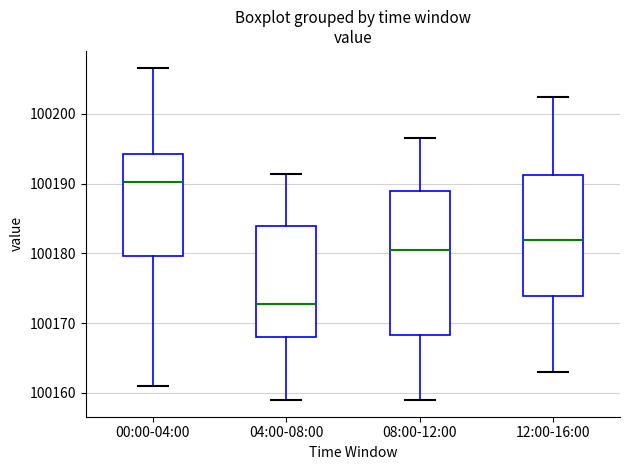

Where is the upper edge of the box for 04:00-08:00 on the y-axis? The values are not printed on the chart, so give them approximately, as read against the axis.

100184